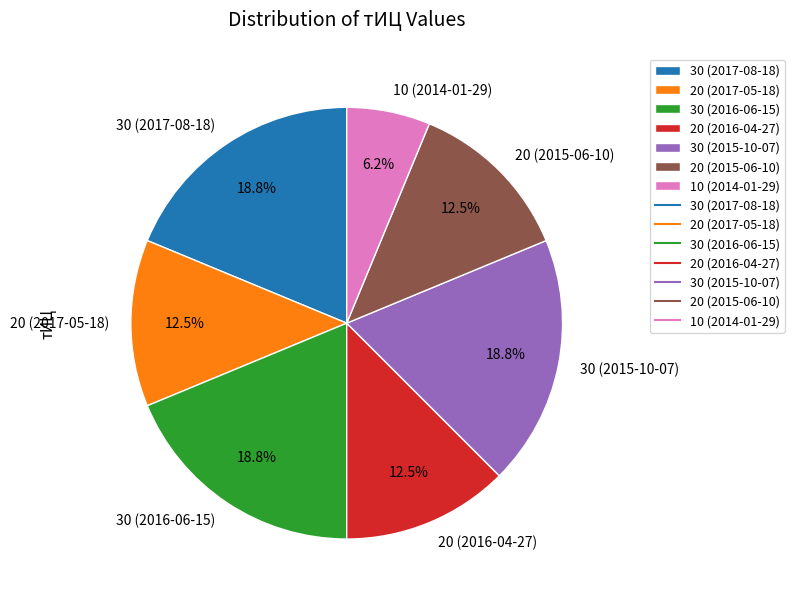

Does 20 (2017-05-18) account for over 50% of the chart?

No